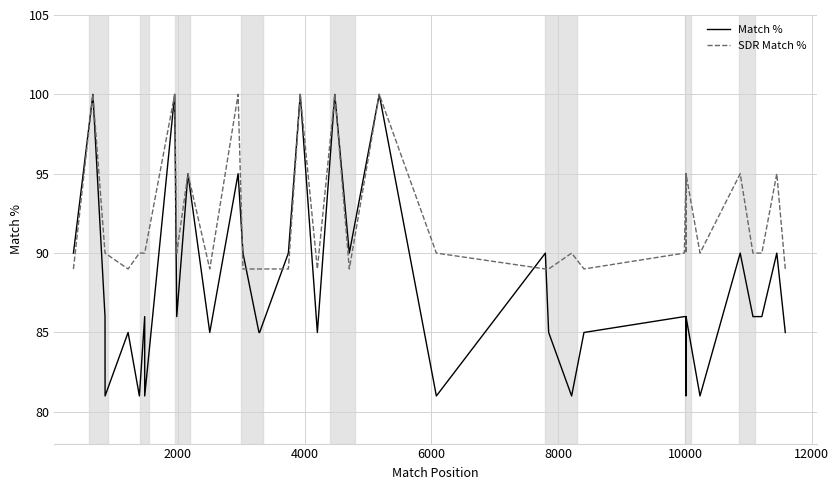

At which category is the sum across all series the highest?

2000